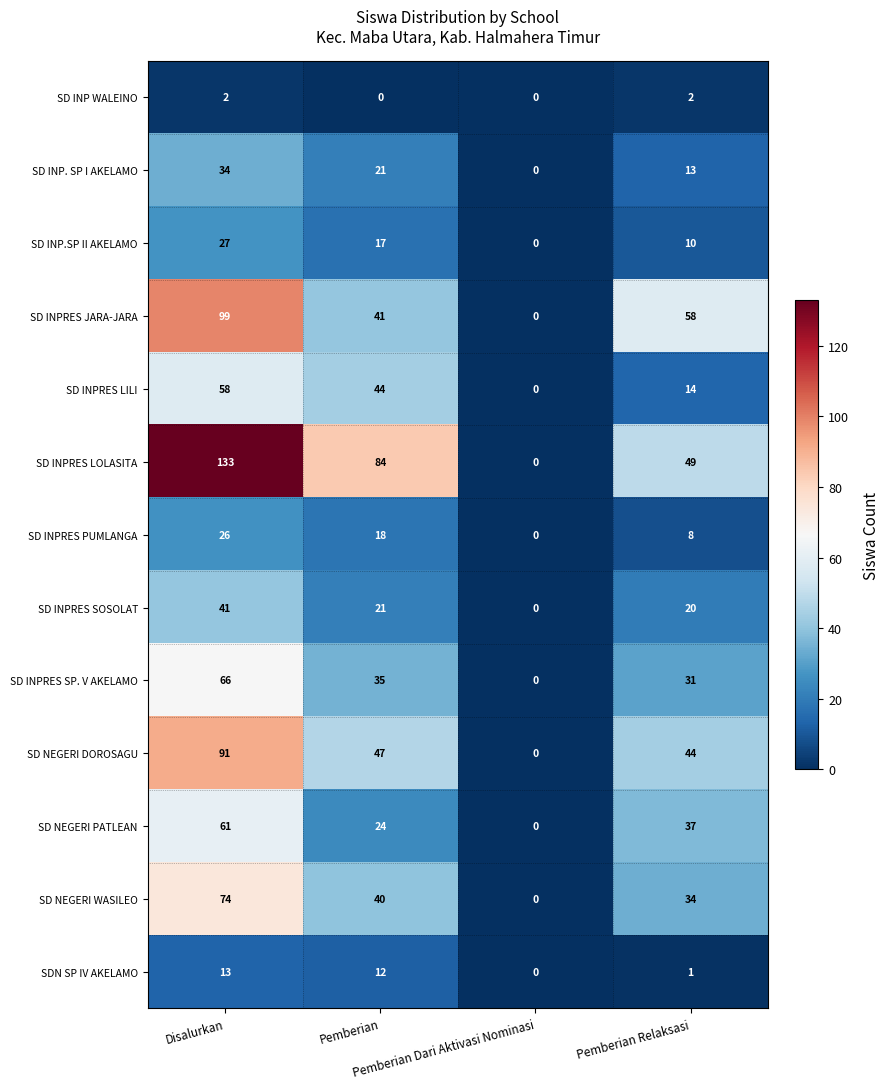

What is the difference between the second highest and minimum values in the SD INPRES SOSOLAT series?

21